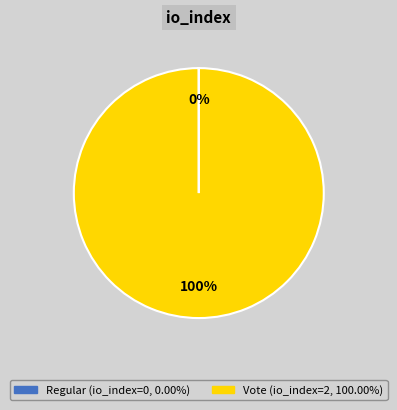

To the nearest percent, what percentage of the pie is Vote?

100%